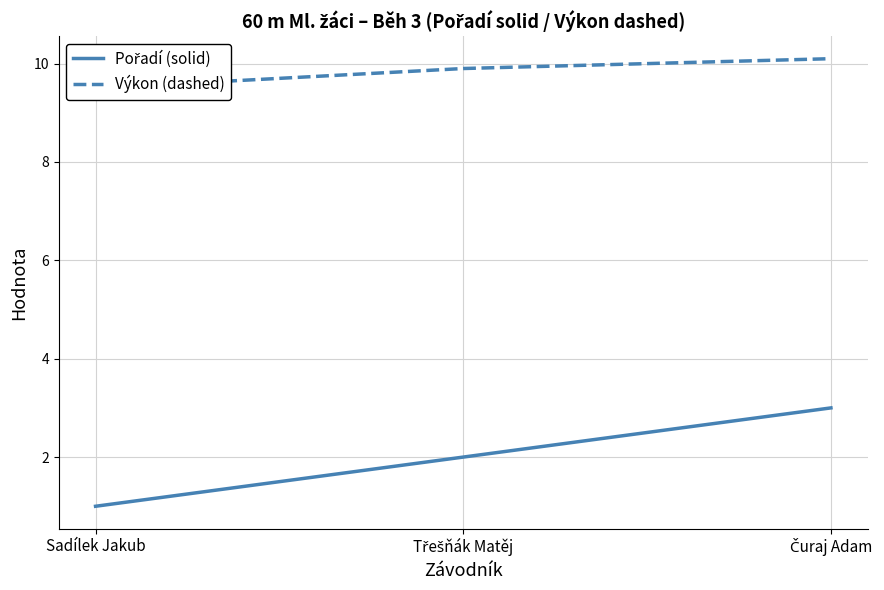

What is the label of the 2nd point from the right?

Třešňák Matěj